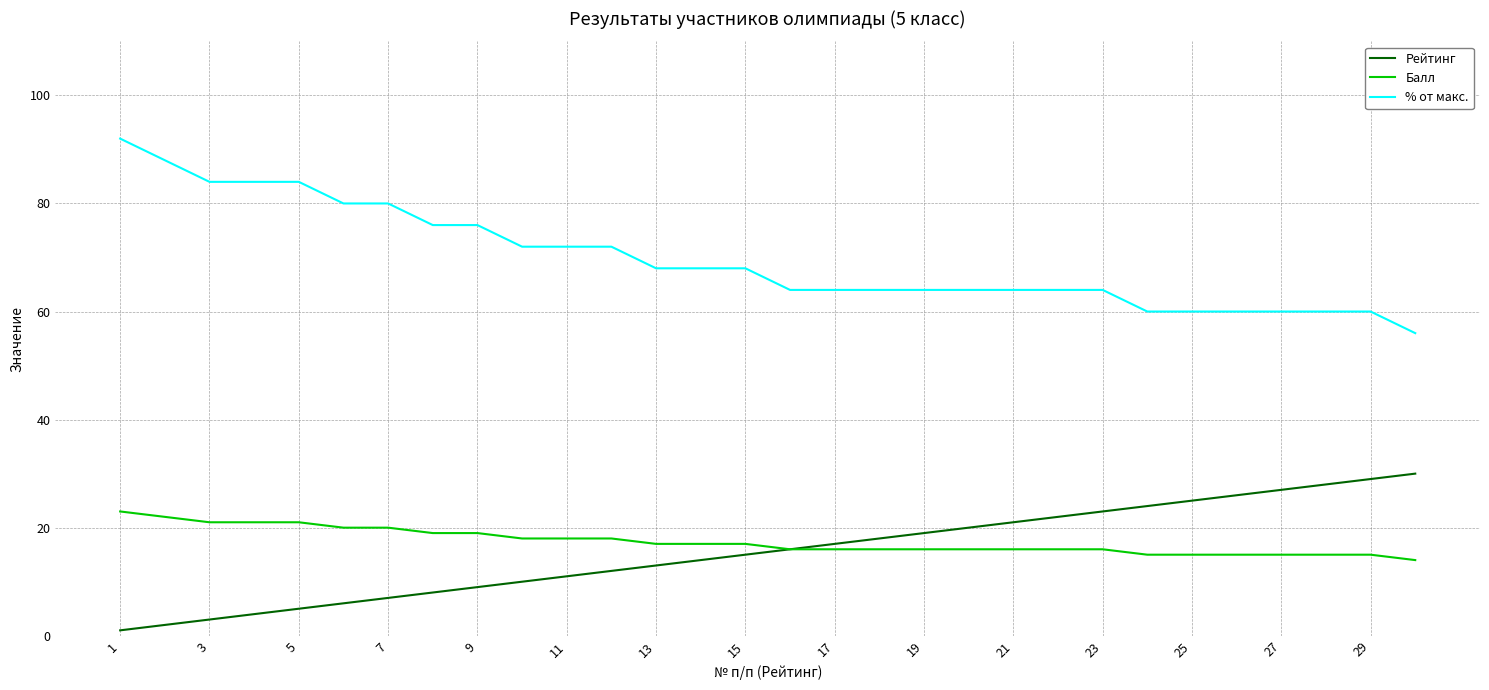

What is the difference between the maximum and minimum values in the Балл series?

9